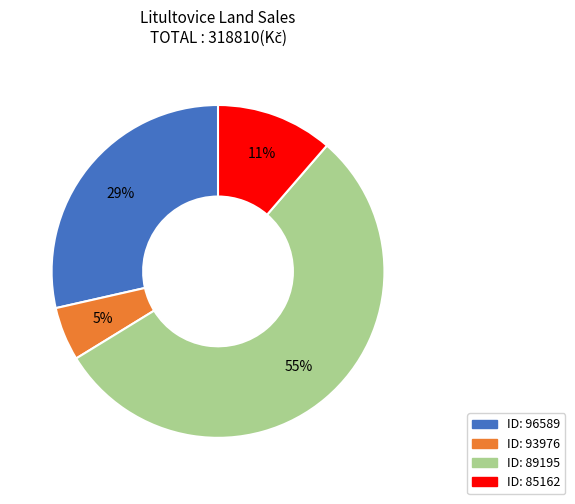

To the nearest percent, what is the difference between the largest and smallest slice percentages?

50%